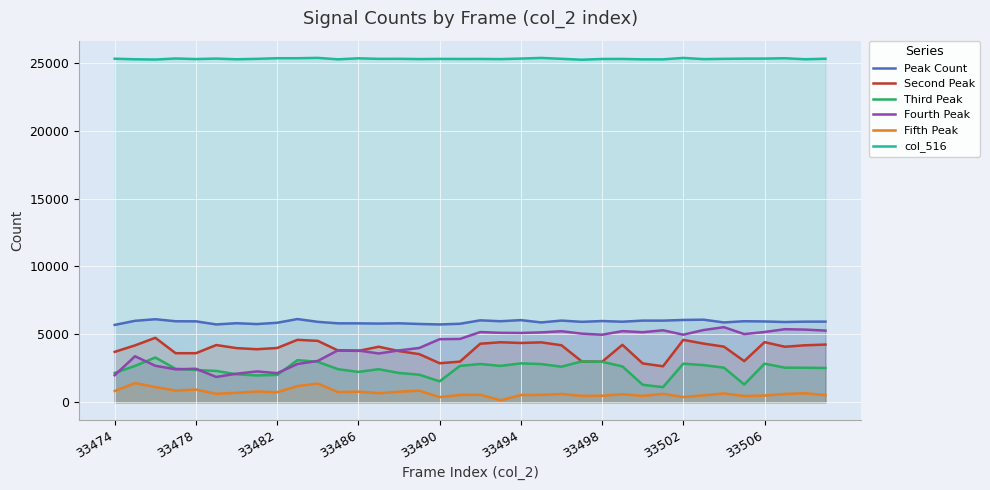

Which series has the largest total across all categories?

col_516